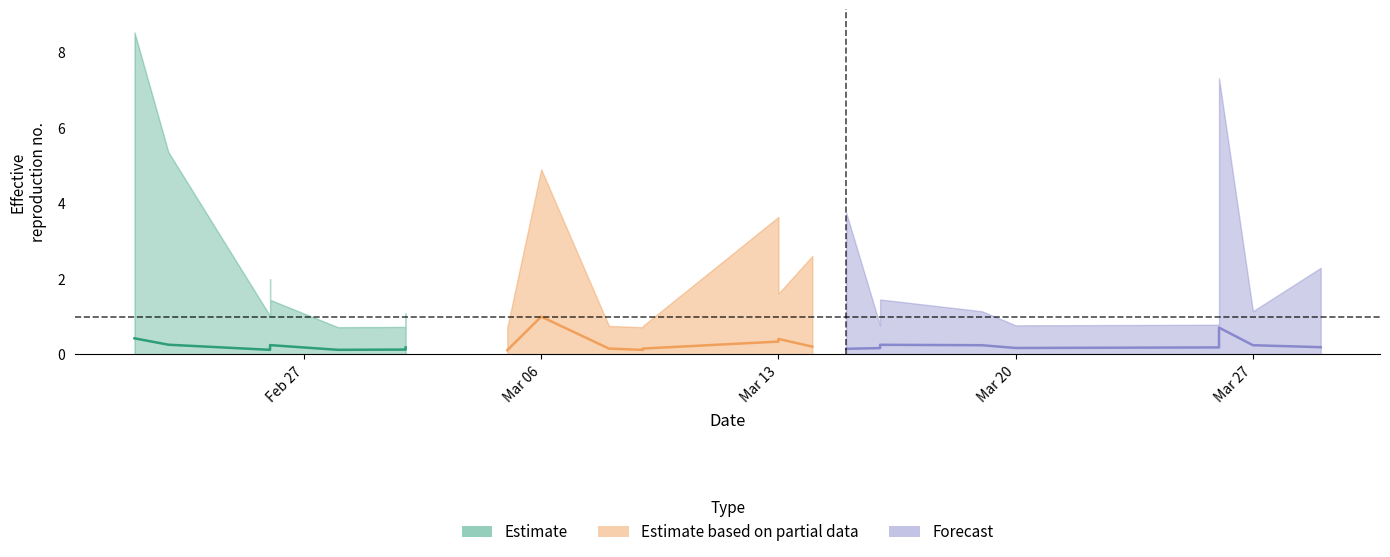

Is it true that Forecast equals 0.2 at Mar 06?

False